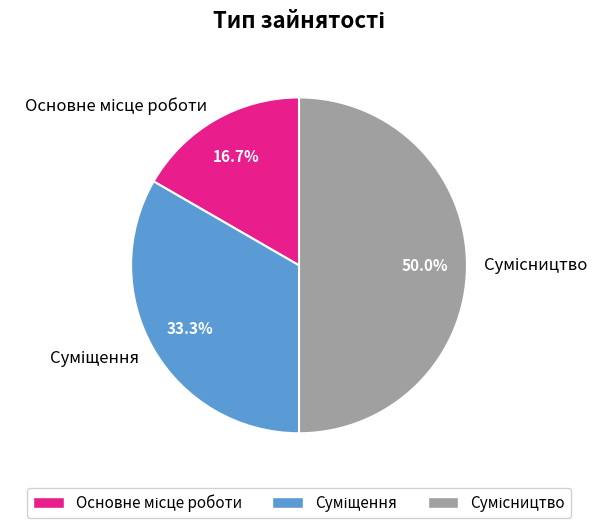

How much of the chart is everything except Суміщення?

66.7%